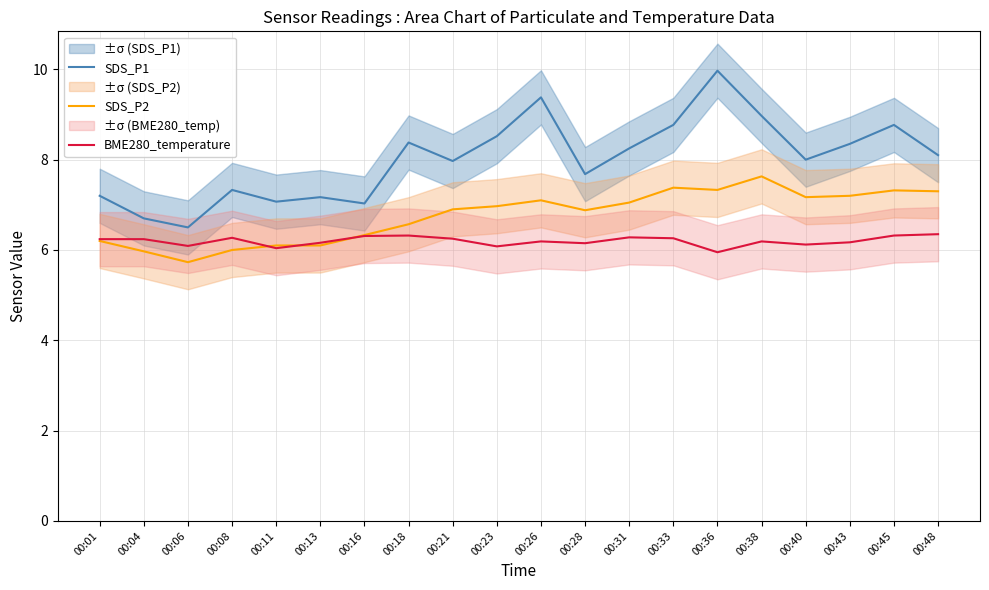

Which series has the largest range (max minus min)?

SDS_P1